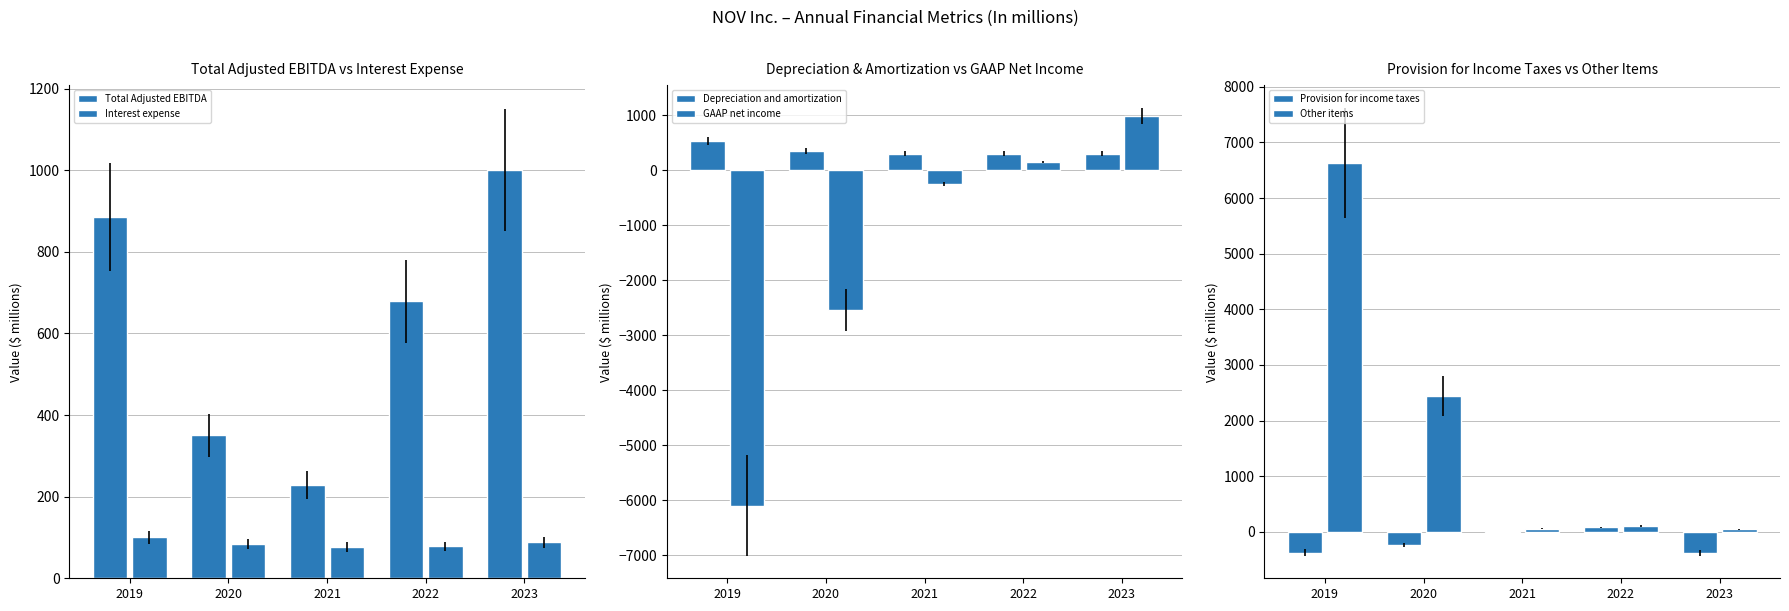

Is it true that Total Adjusted EBITDA equals 1001 at 2023?

True